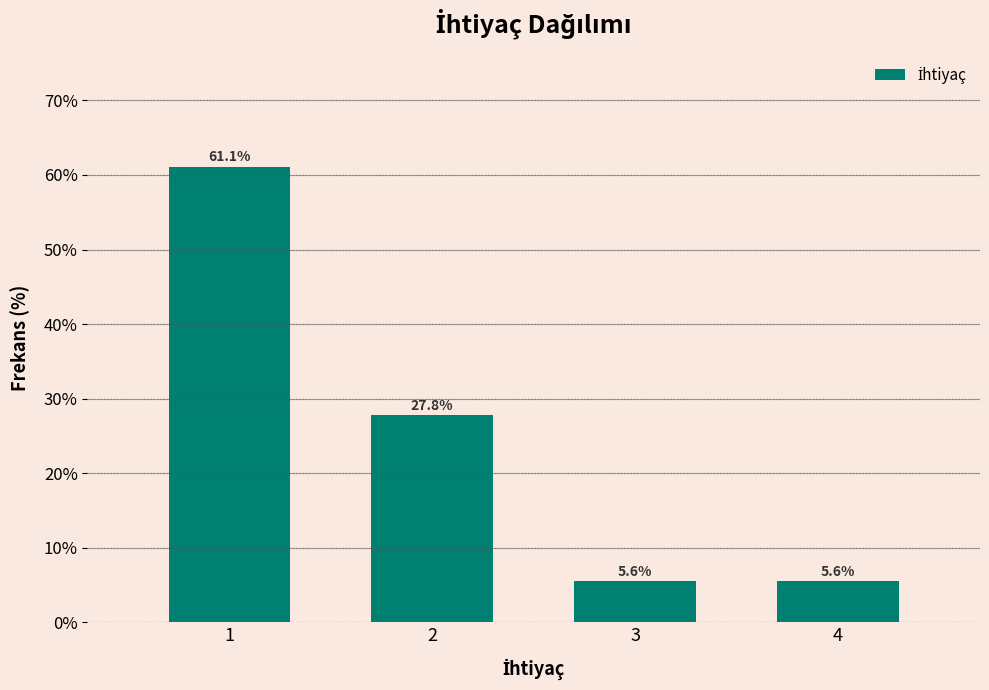

Reading left to right, what are all the values shown in this chart?

1=61.1	2=27.8	3=5.6	4=5.6